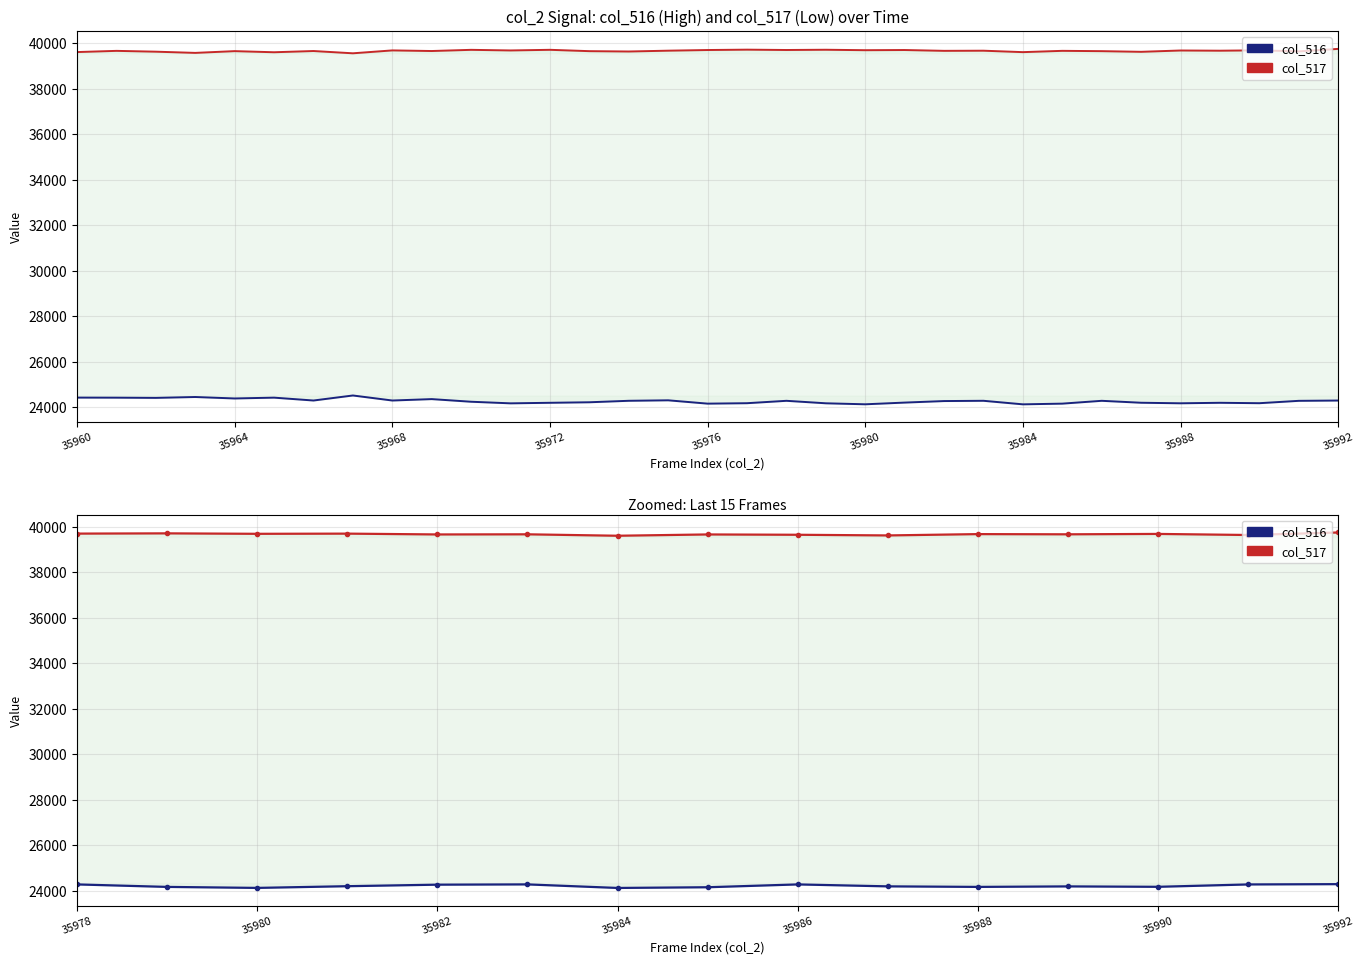

True or false: col_517 and col_516 cross at least once.

False